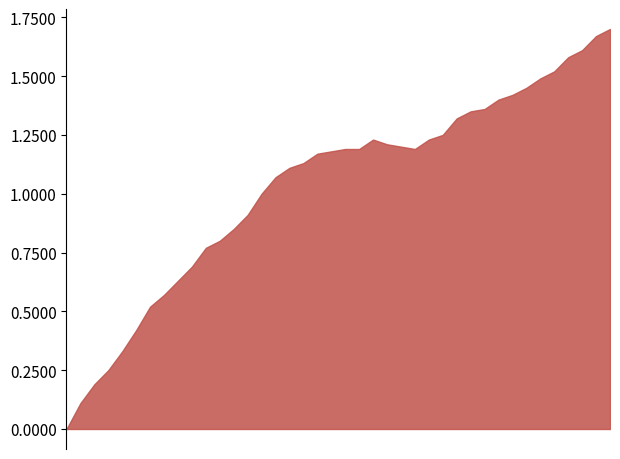

What is the change in value from 06:18 to 06:28?

+0.3